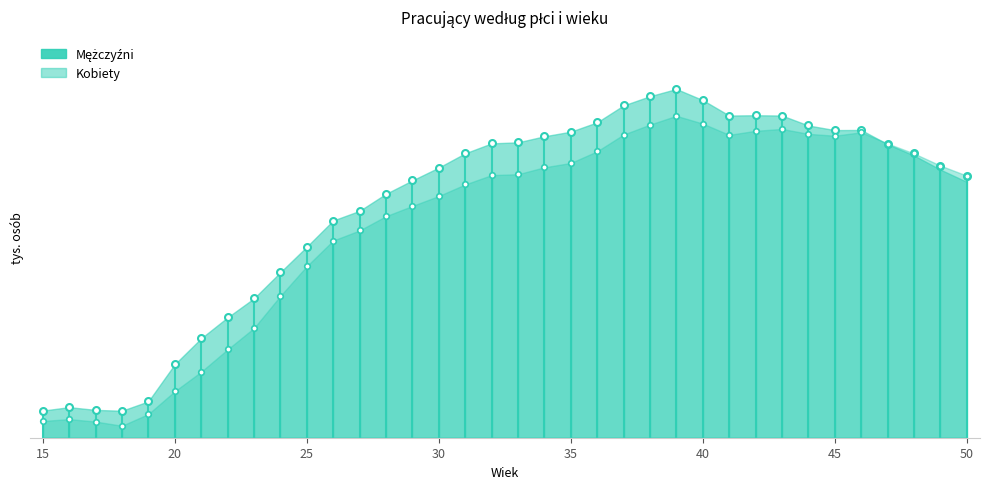

Which series has the widest spread of values?

Mężczyźni